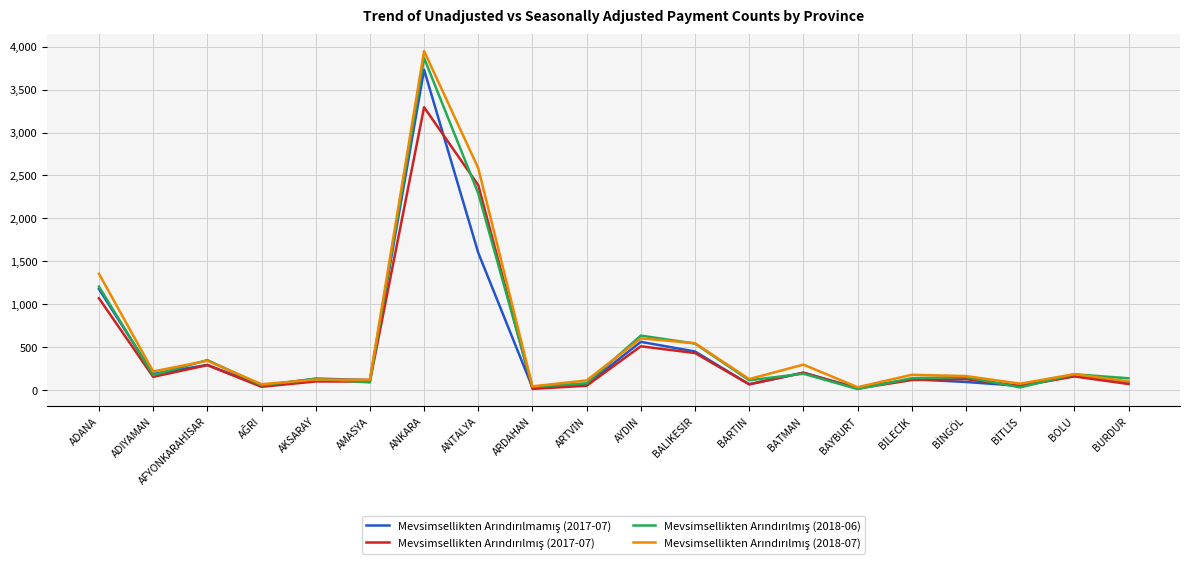

At which category is the sum across all series the highest?

ANKARA